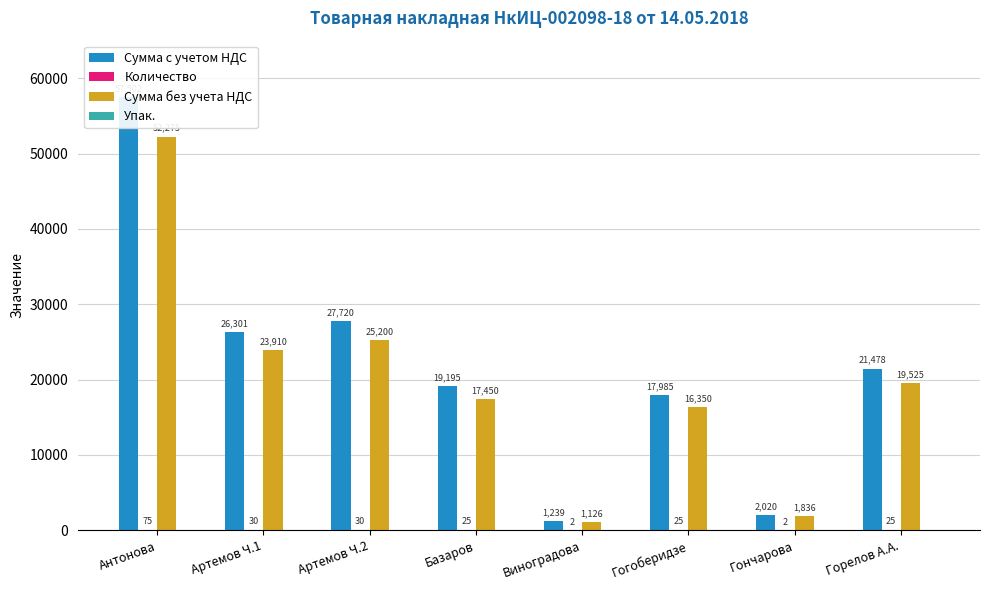

What is the minimum value for Количество?

2.0